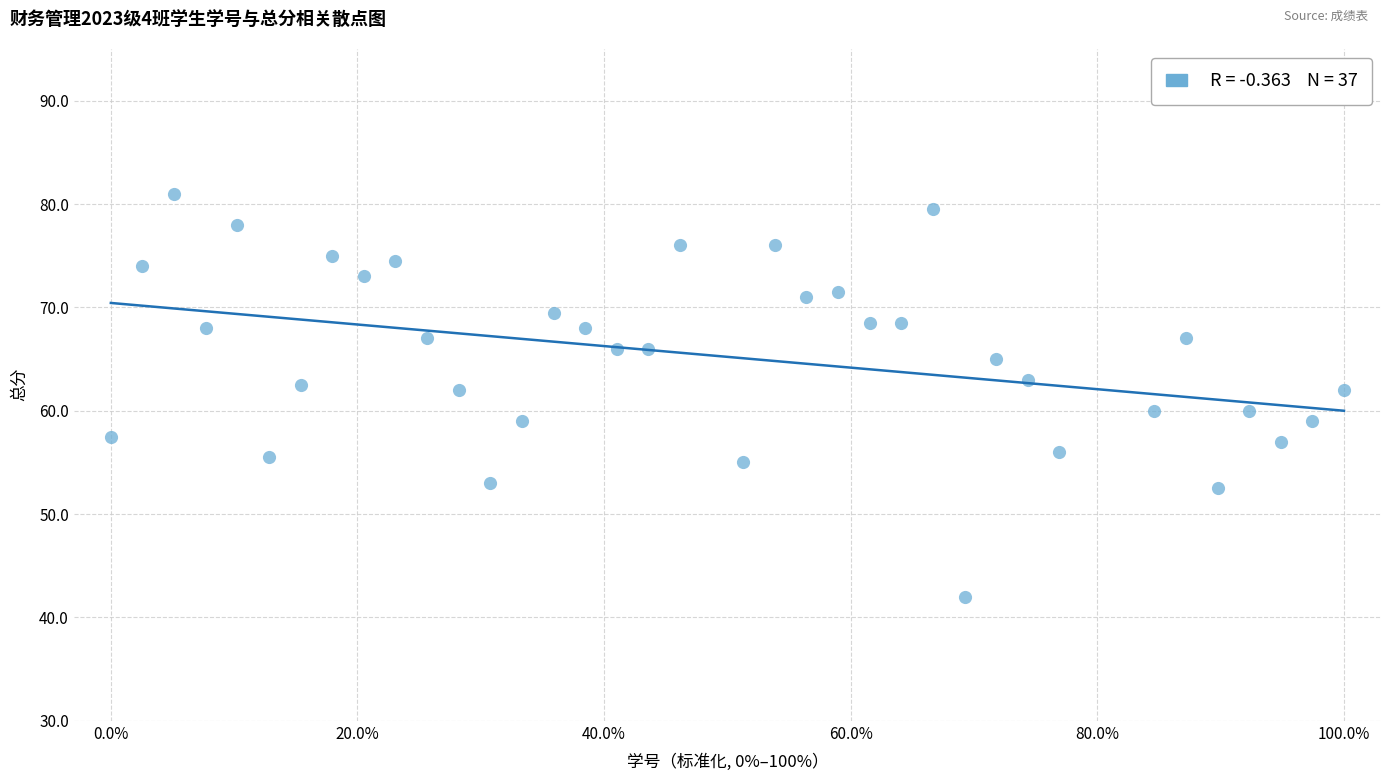

What is the range of X values (max minus min)?

100.0